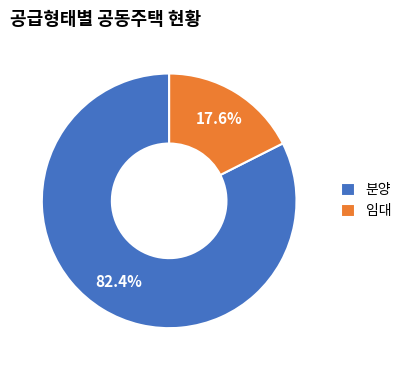

Which category has the smallest portion of the pie?

임대